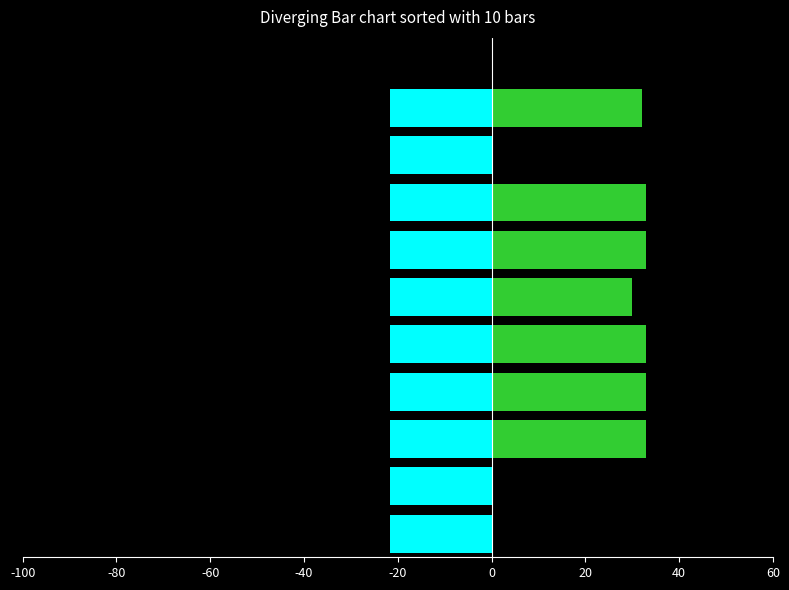

The value of 领取生活费补贴金额 at -100 is -12.9. True or false?

False